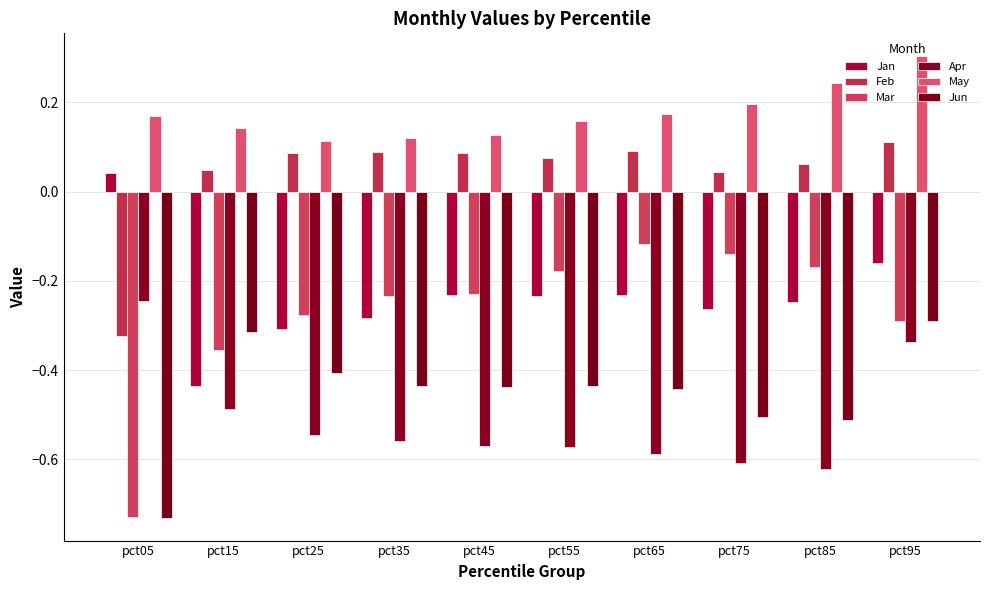

Which has a higher value, pct85 or pct35?

pct85